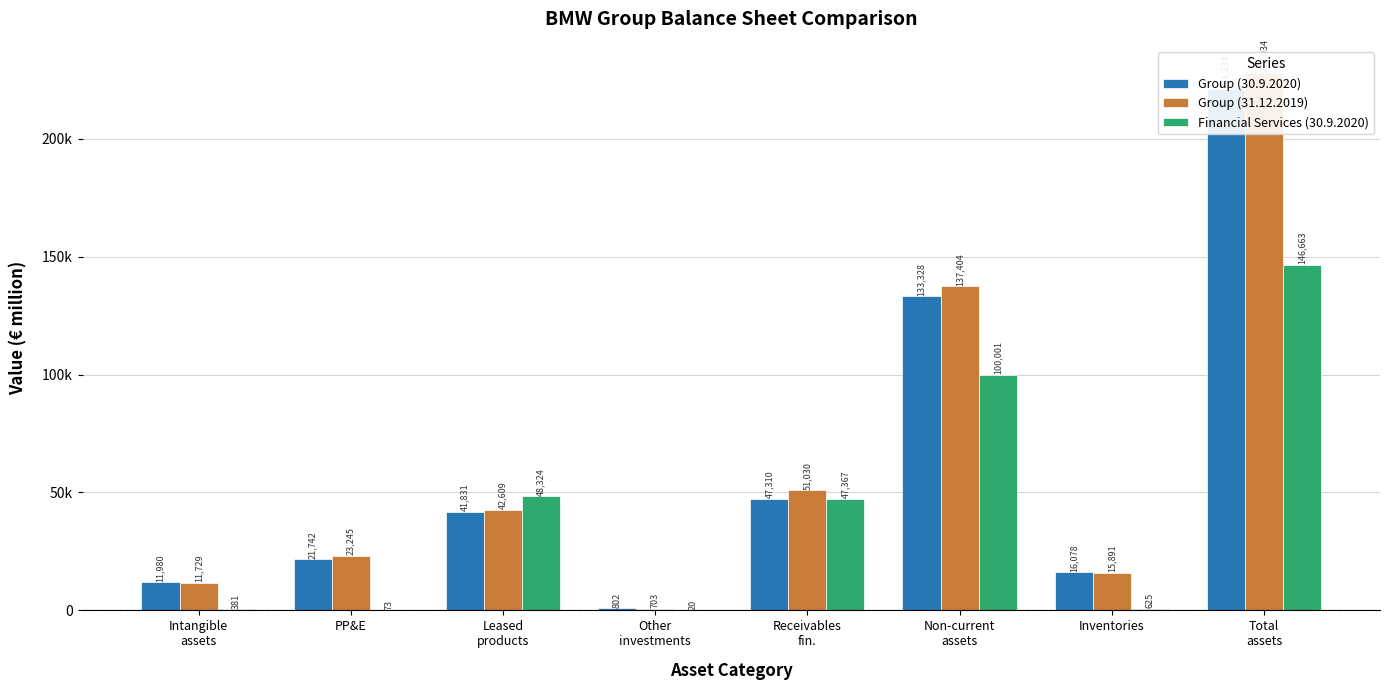

Reading right to left, transcribe all the data shown in this chart.

Group (30.9.2020): Total
assets=221233	Inventories=16078	Non-current
assets=133328	Receivables
fin.=47310	Other
investments=802	Leased
products=41831	PP&E=21742	Intangible
assets=11980
Group (31.12.2019): Total
assets=228034	Inventories=15891	Non-current
assets=137404	Receivables
fin.=51030	Other
investments=703	Leased
products=42609	PP&E=23245	Intangible
assets=11729
Financial Services (30.9.2020): Total
assets=146663	Inventories=625	Non-current
assets=100001	Receivables
fin.=47367	Other
investments=20	Leased
products=48324	PP&E=73	Intangible
assets=381